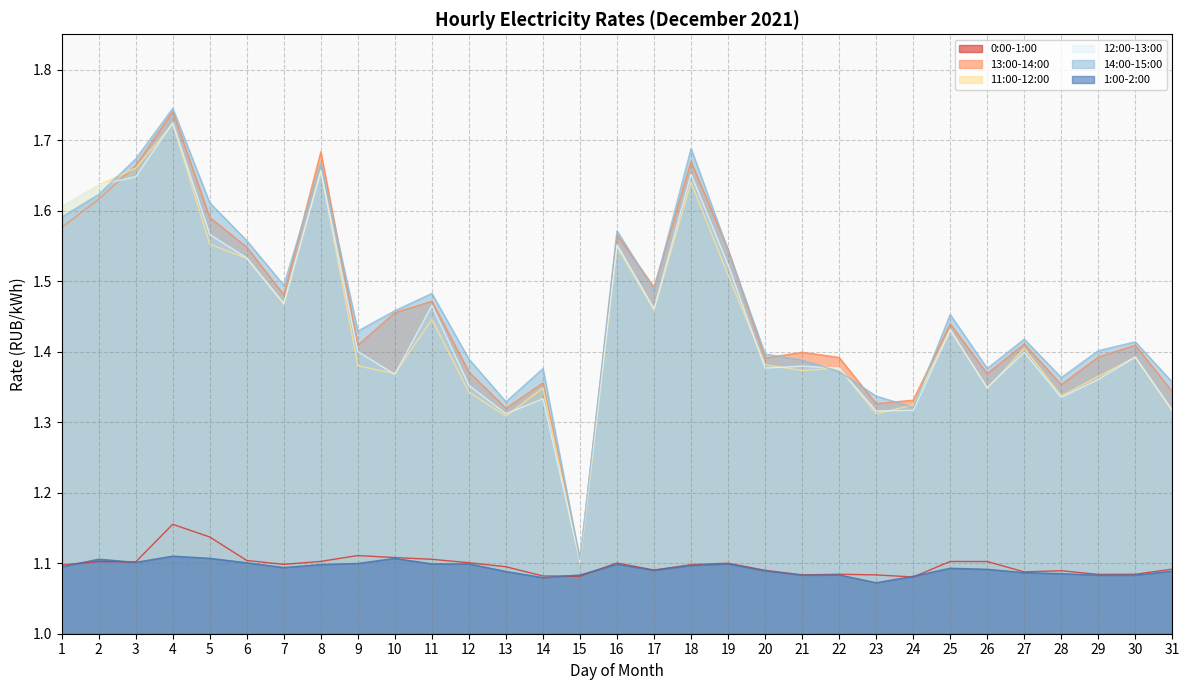

What is the minimum value shown in the chart?

1.1